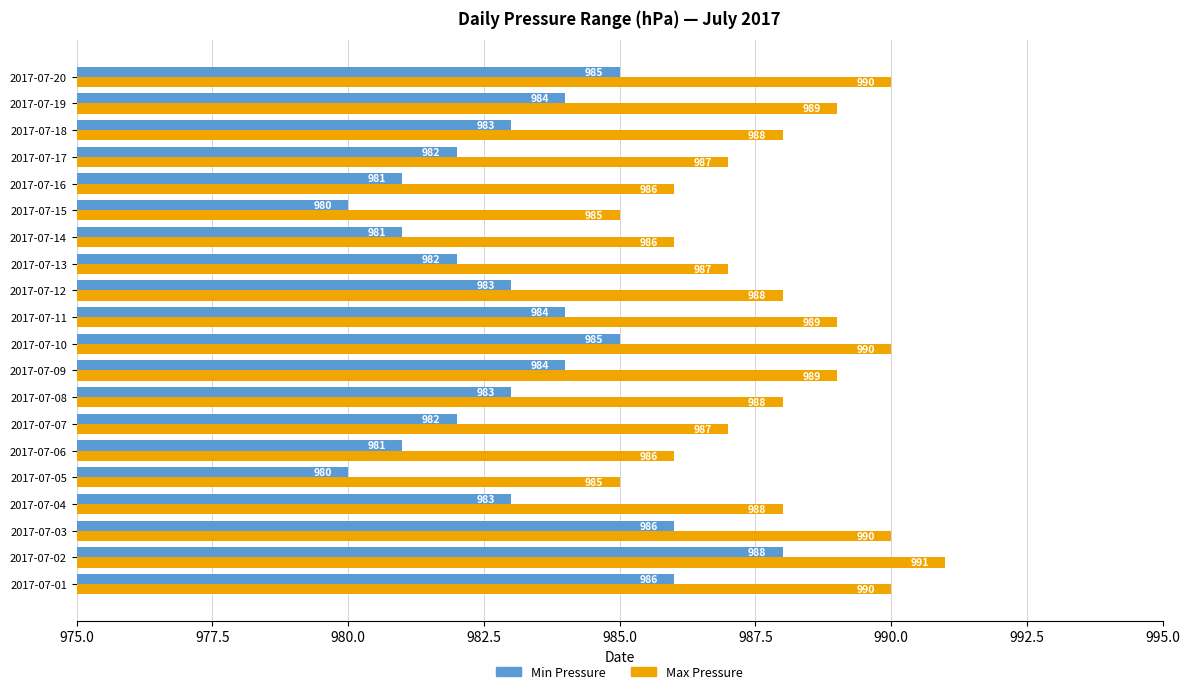

Which series has the largest range (max minus min)?

Min Pressure